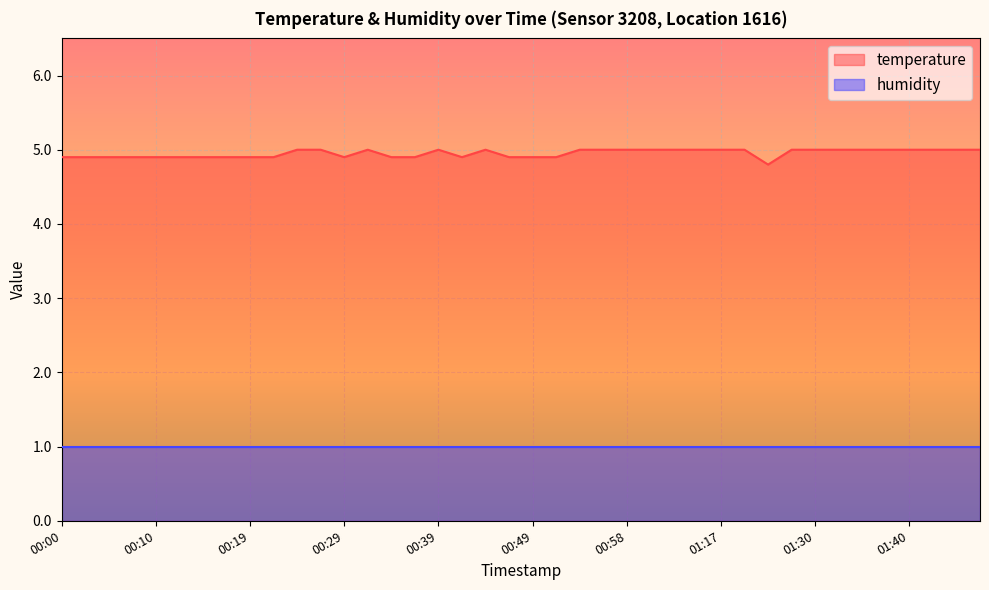

How many lines are shown in the chart?

2